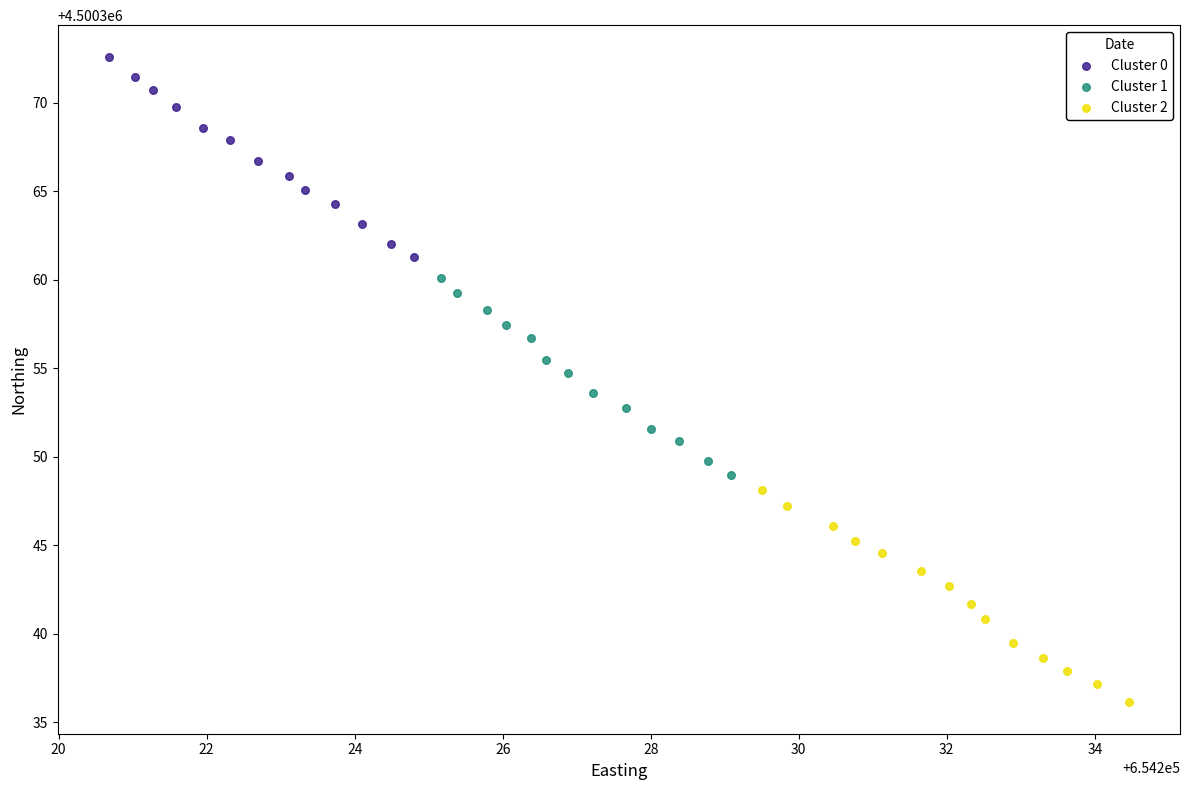

Which series reaches the maximum Y coordinate?

Cluster 0